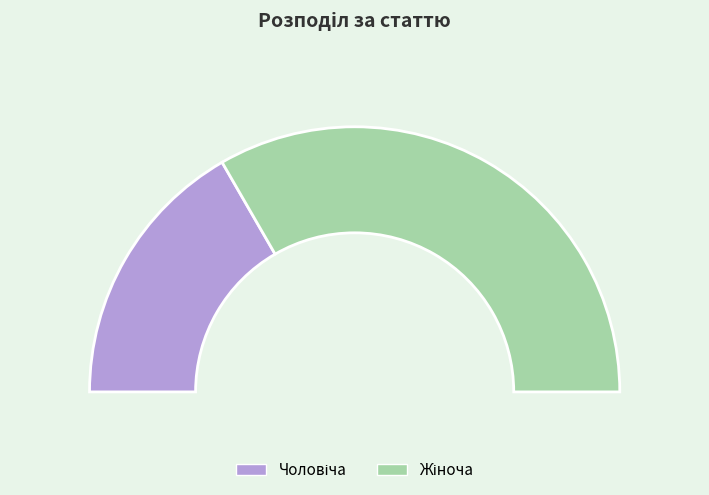

Between Чоловіча and Жіноча, which is larger?

Жіноча